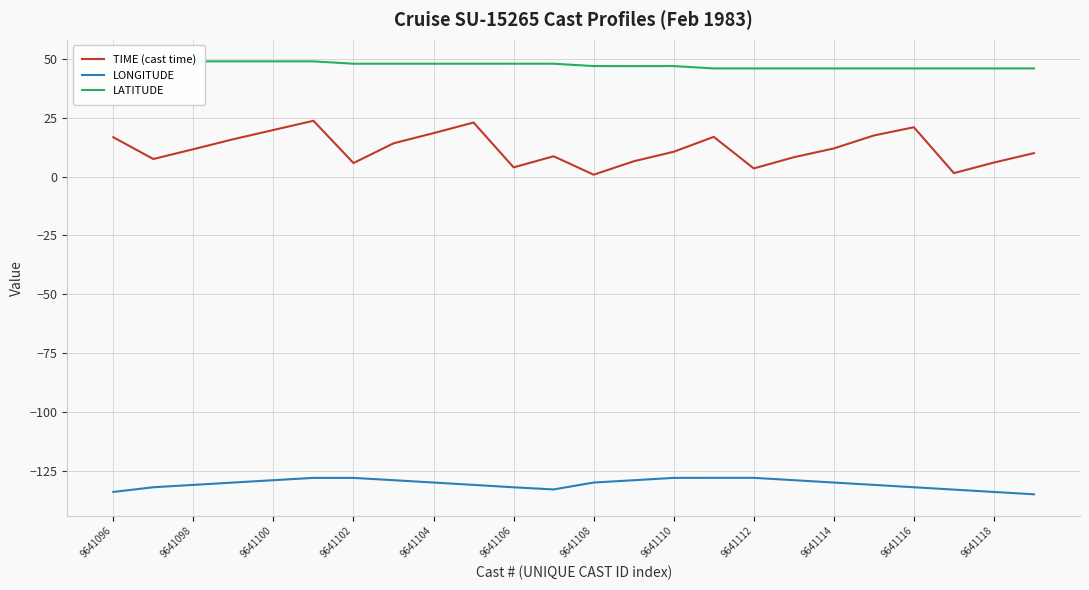

True or false: TIME (cast time) and LATITUDE cross at least once.

False